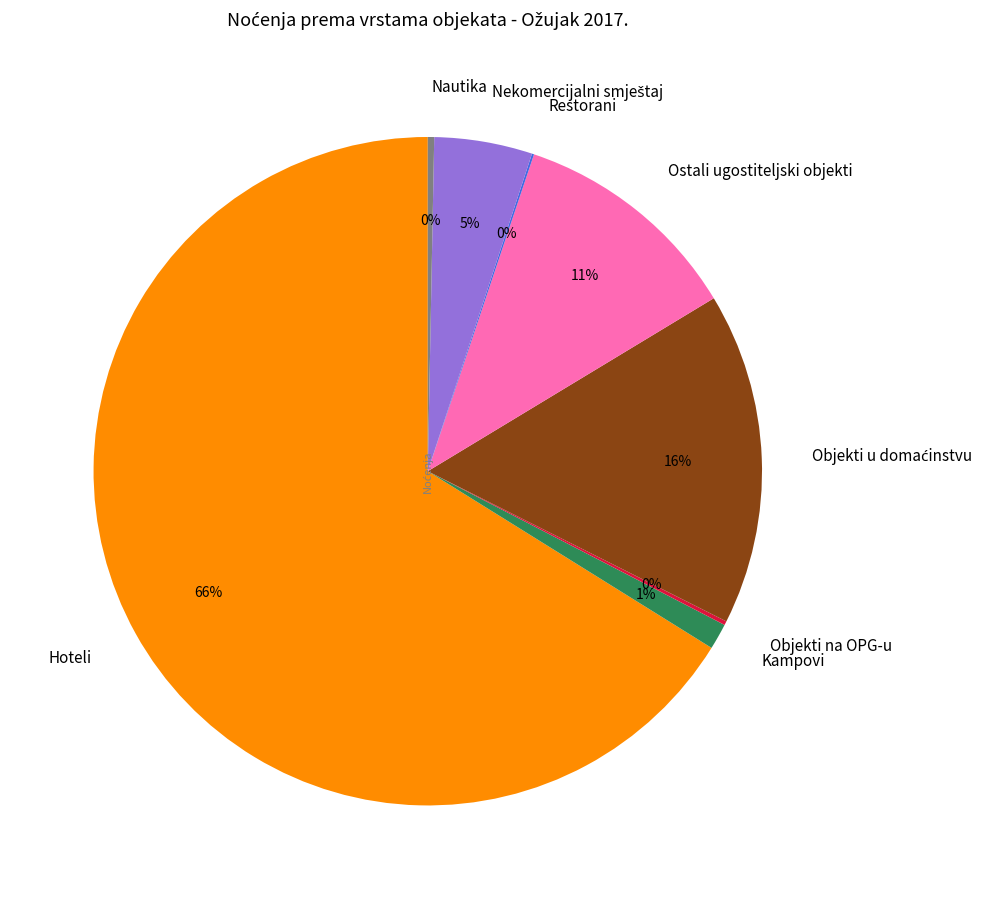

Does Hoteli account for over 50% of the chart?

Yes